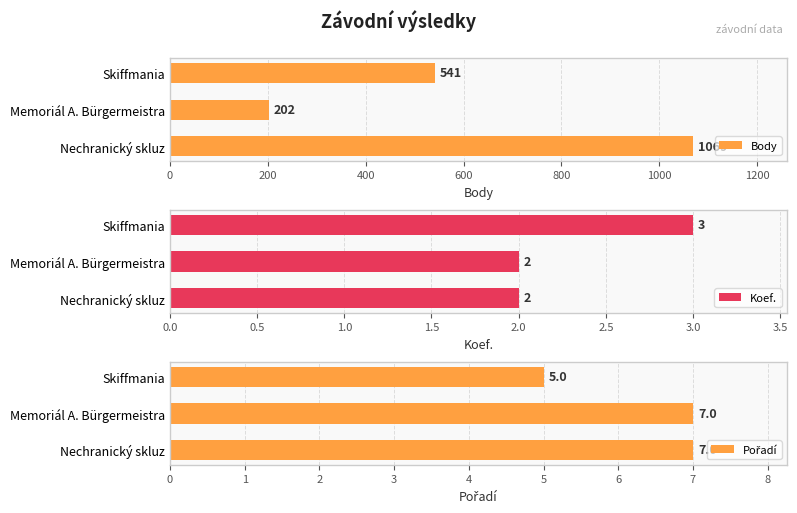

What is the highest value of the Pořadí series?

7